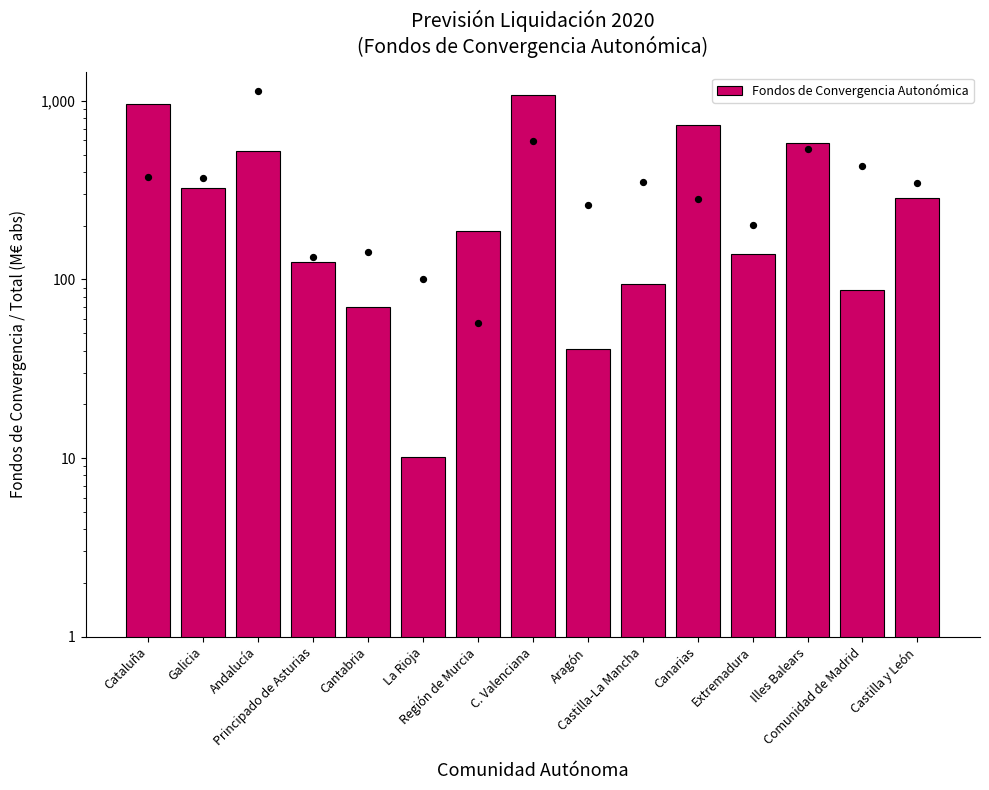

What is the change in value from Principado de Asturias to Castilla-La Mancha?

-31.0